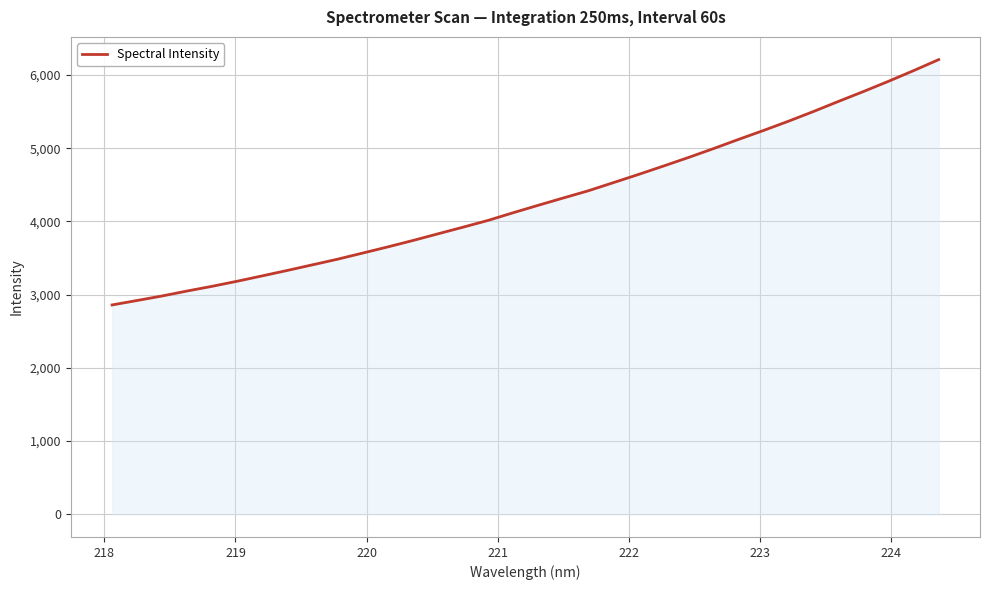

Does the chart display data point markers on the line(s)?

No